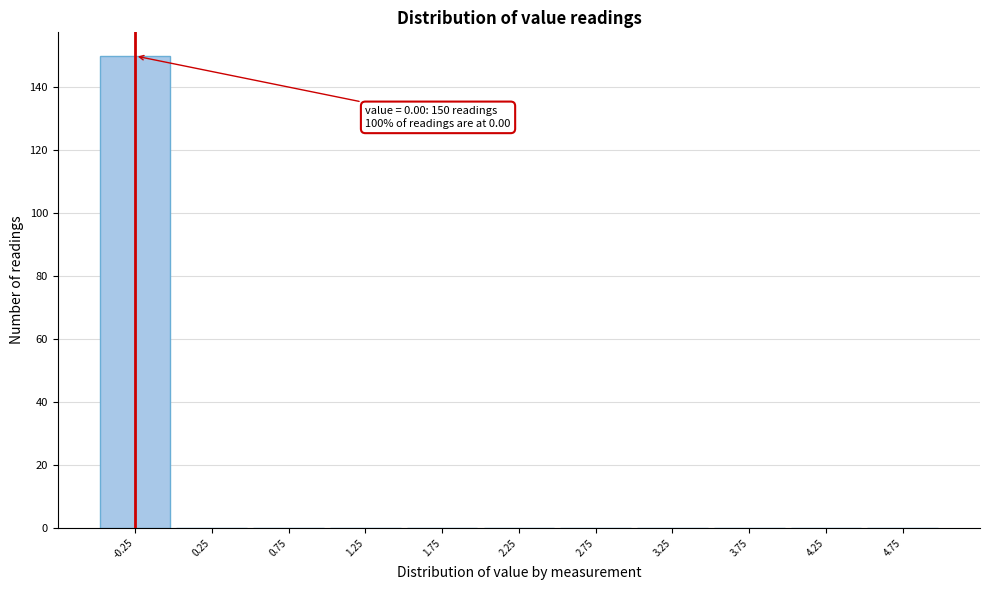

Reading left to right, what are all the values shown in this chart?

-0.25=150	0.25=0	0.75=0	1.25=0	1.75=0	2.25=0	2.75=0	3.25=0	3.75=0	4.25=0	4.75=0